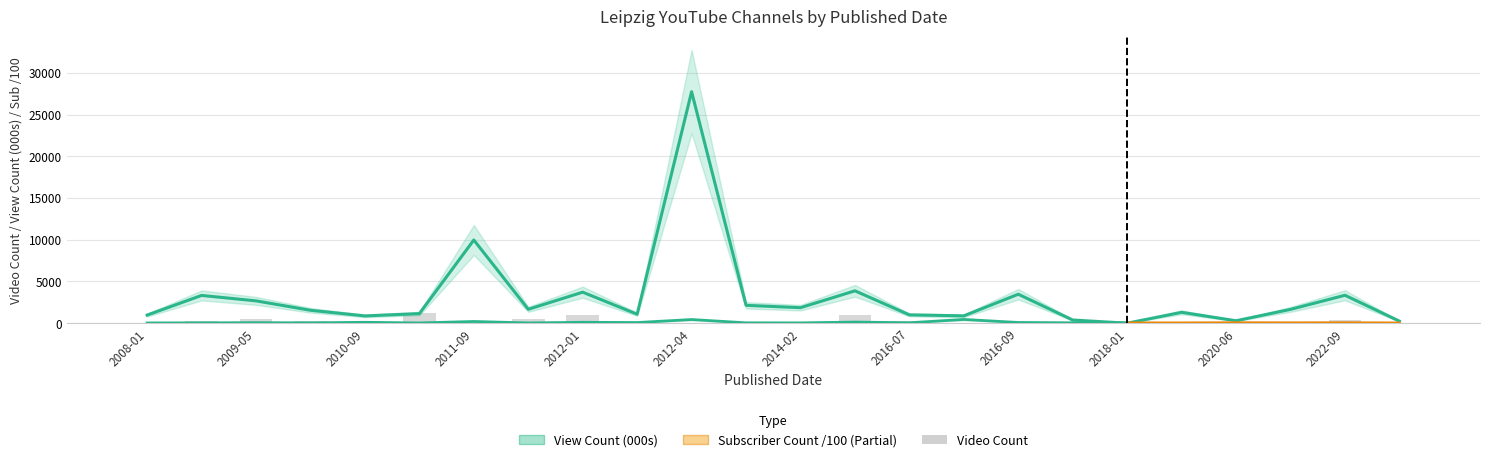

Which series has the largest total across all categories?

View Count